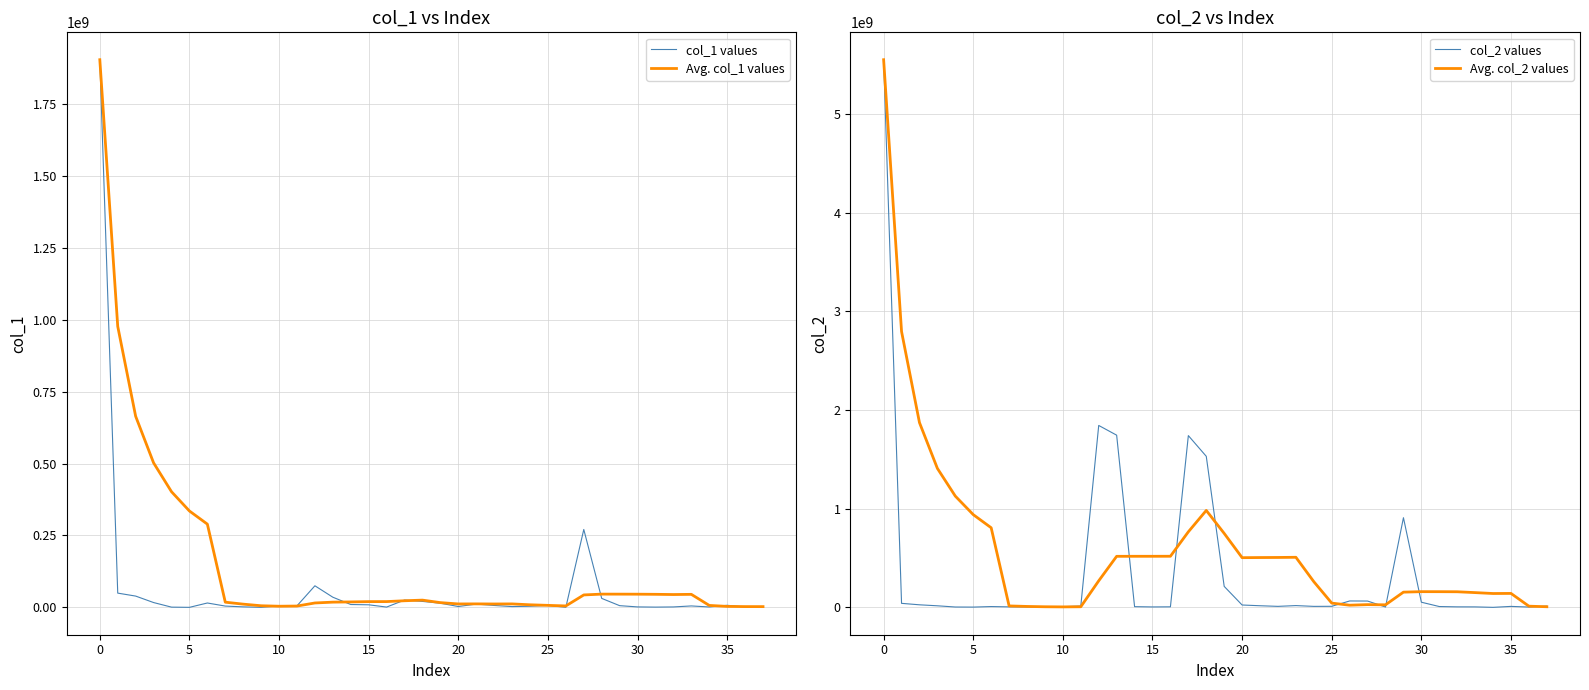

In col_1 values, how many points are higher than both neighbors (excluding endpoints)?

8